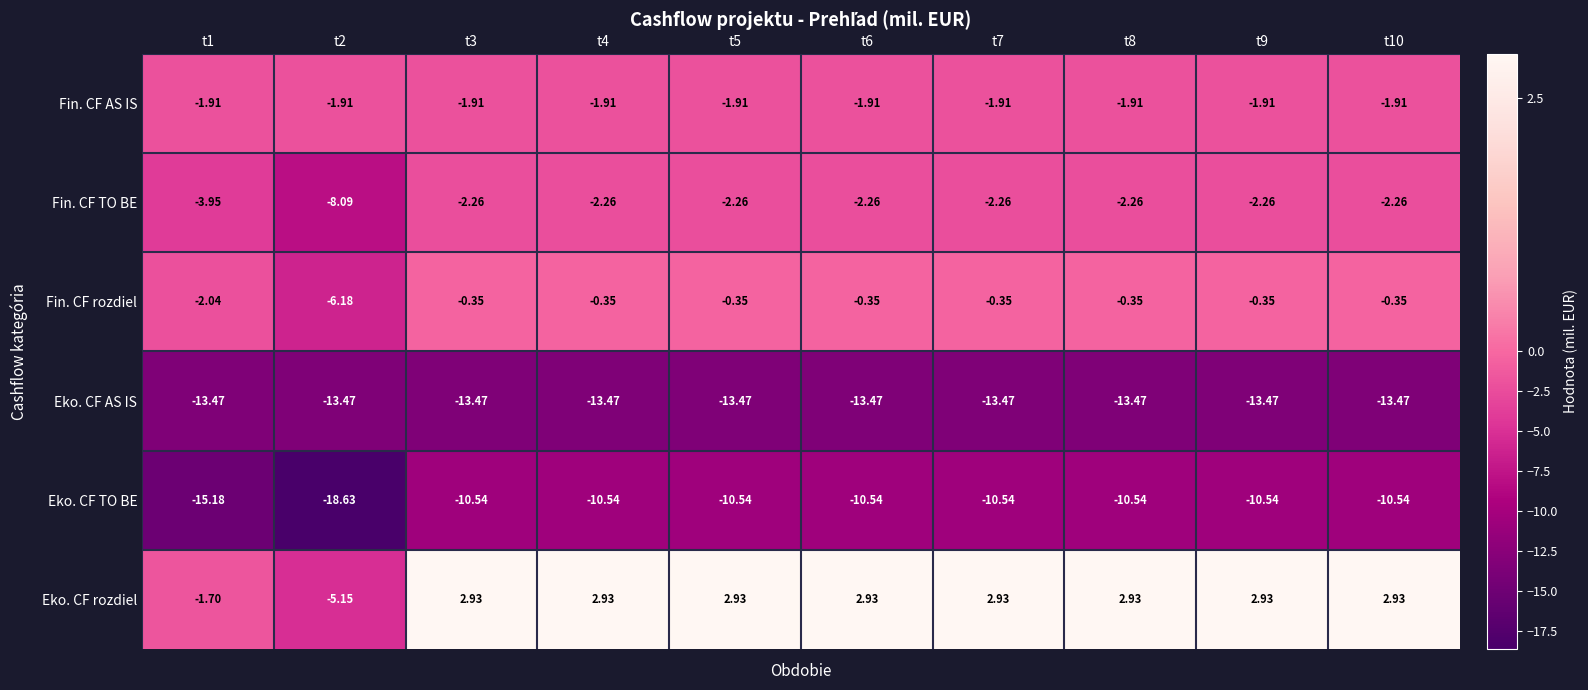

Which series has the largest total across all categories?

Eko. CF rozdiel